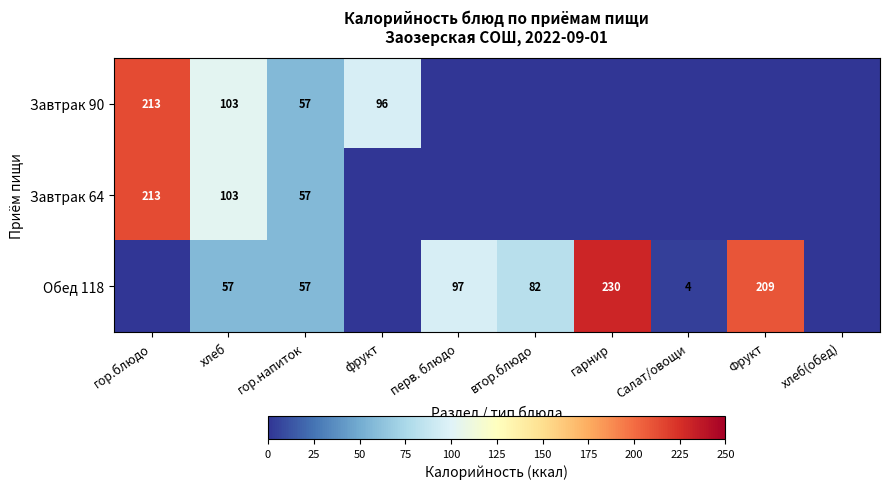

Which has a higher value, гарнир or Фрукт?

гарнир